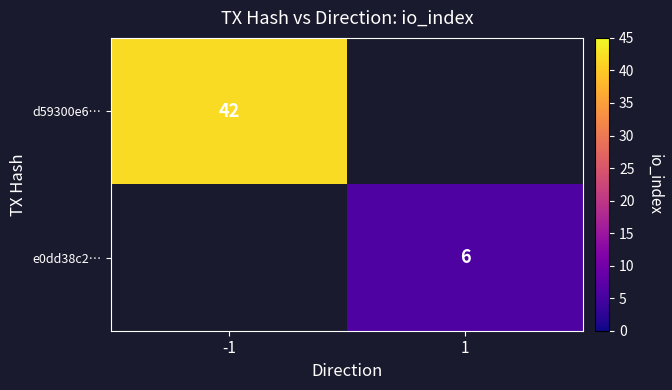

Is it true that e0dd38c2… equals 9.3 at 1?

False